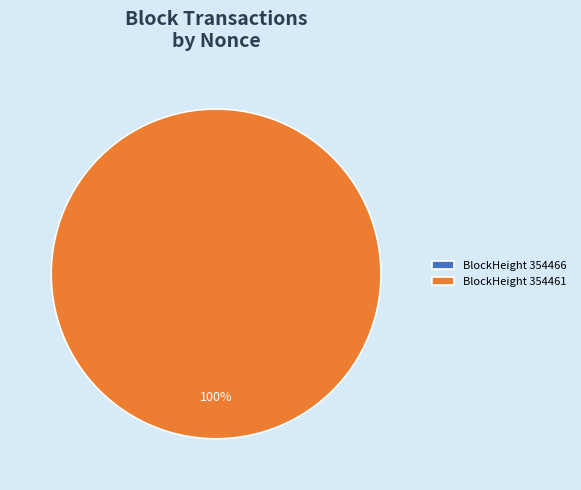

Which has a higher value, 354461 or 354466?

354461